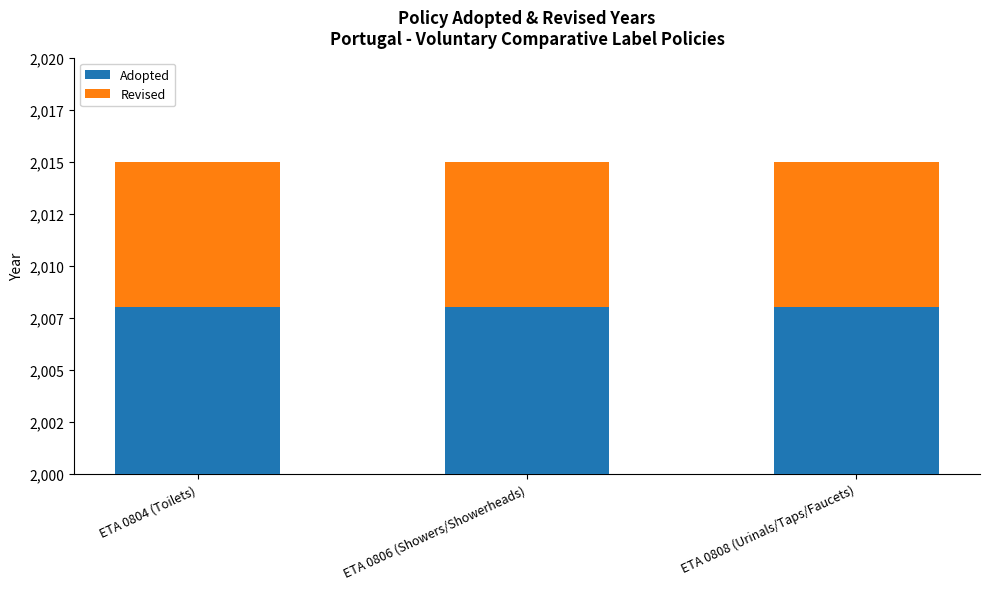

What is the label of the 2nd bar from the left?

ETA 0806 (Showers/Showerheads)